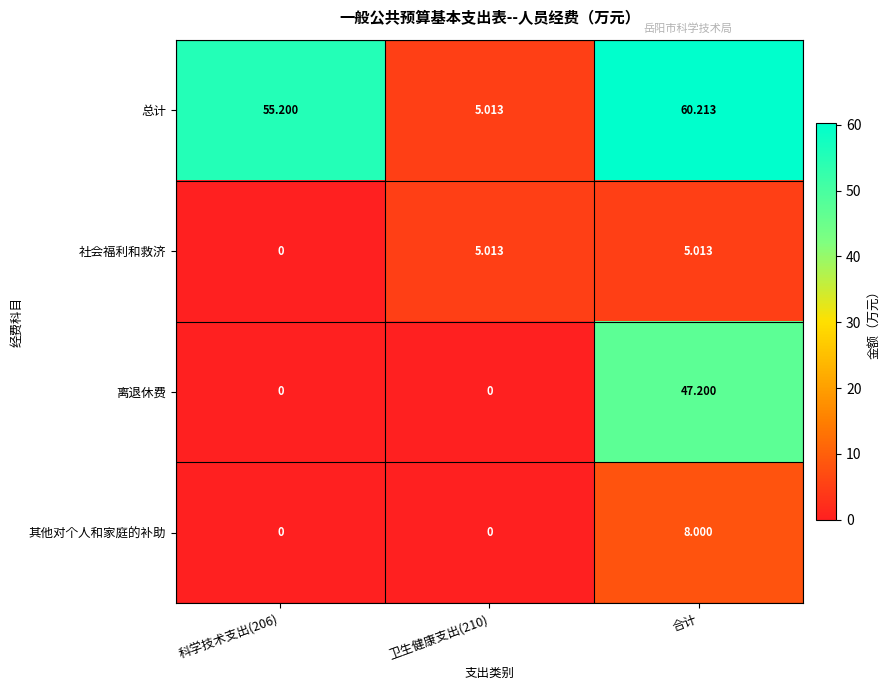

Count the number of data series in this chart.

4